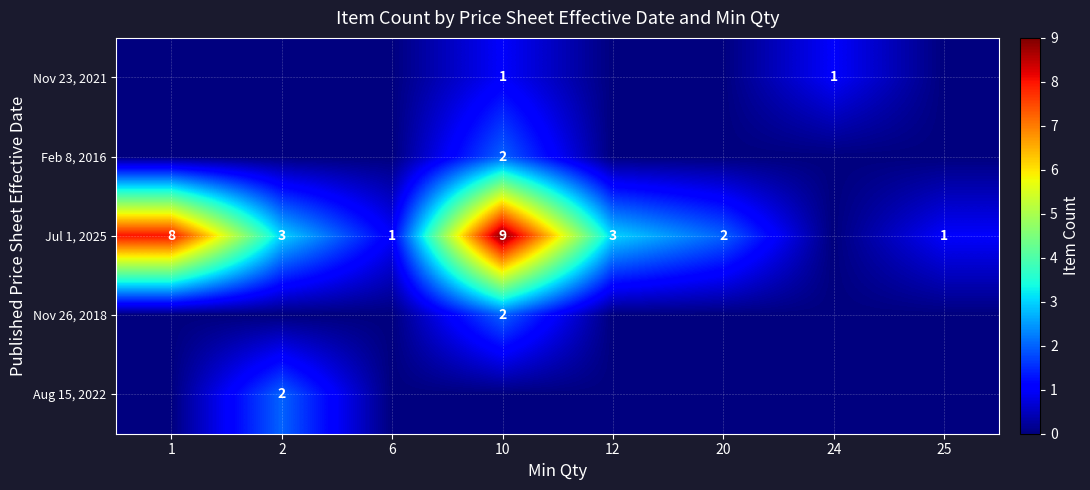

The Jul 1, 2025 series shows 3 at 12. True or false?

True